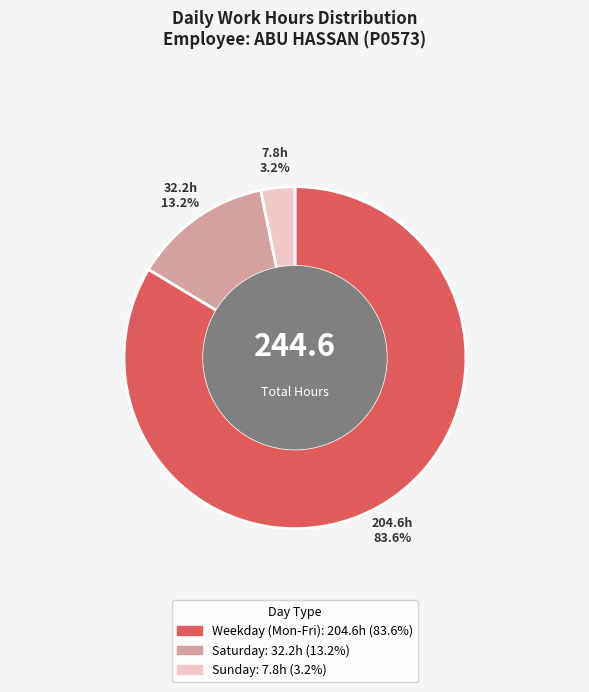

Is there a majority slice in this chart?

Yes